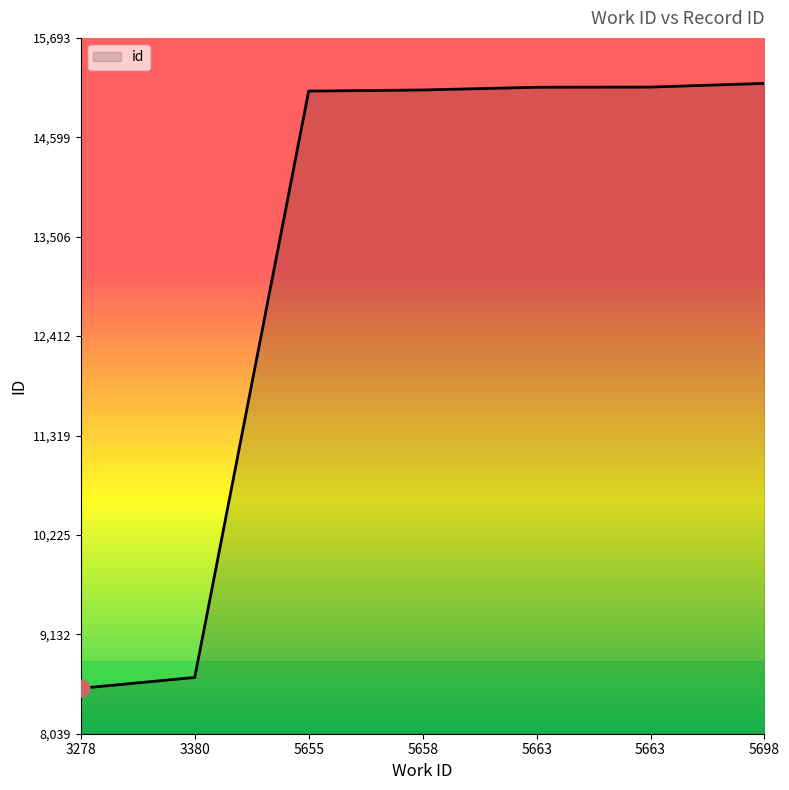

What is the value of the 5th point from the left?

15150